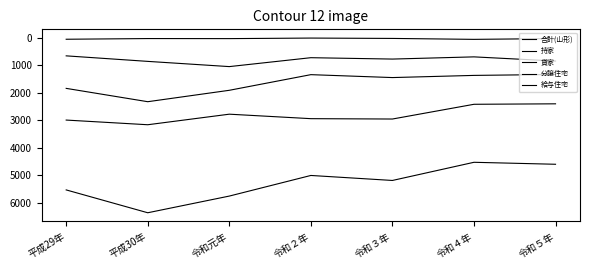

Rank the series at 令和４年 from highest to lowest value.

合計(山形), 持家, 貸家, 分譲住宅, 給与住宅